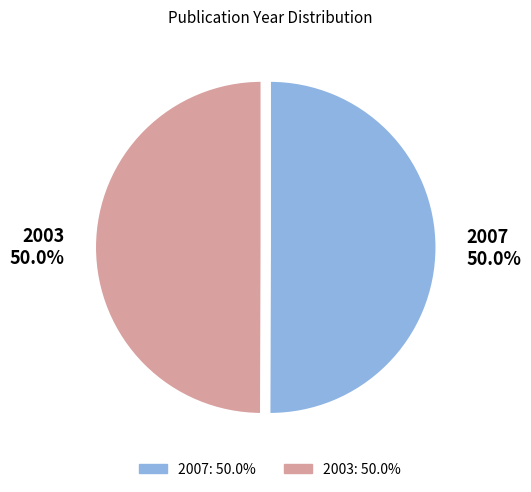

What portion of the pie excludes 2003?

50.0%